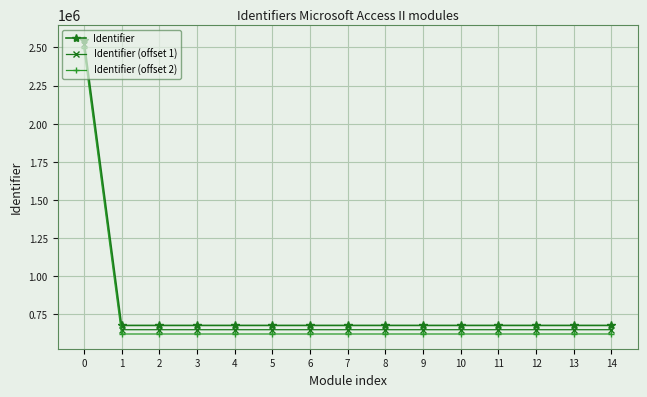

True or false: Identifier (offset 1) and Identifier intersect in this chart.

False